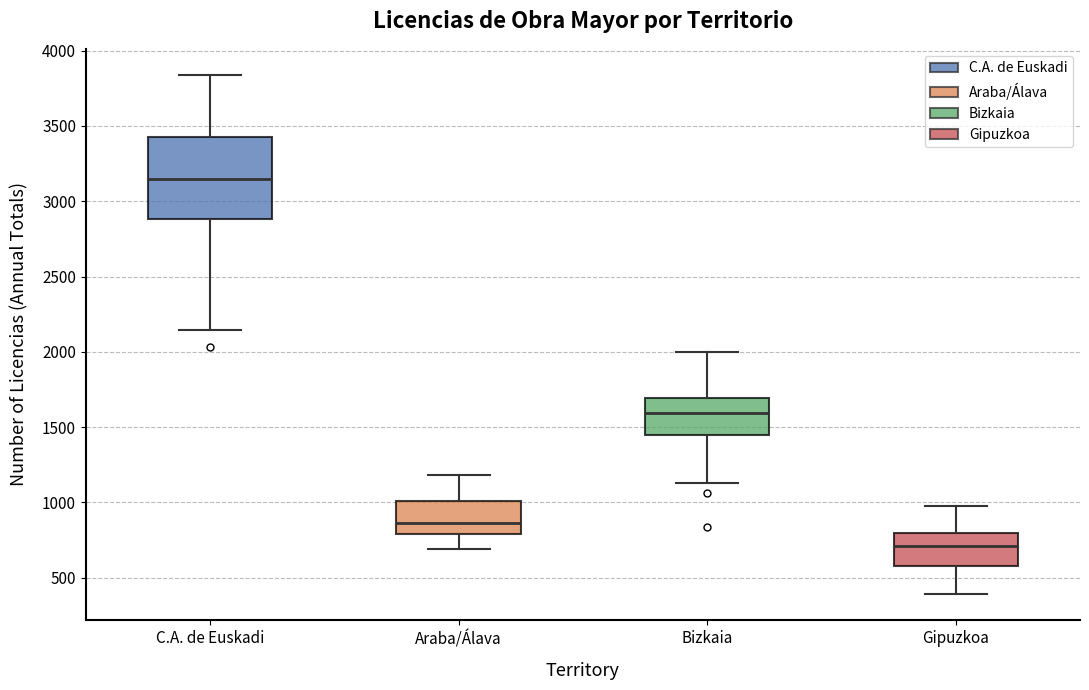

Where does the median line of the box for Bizkaia sit on the y-axis? The values are not printed on the chart, so give them approximately, as read against the axis.

1600